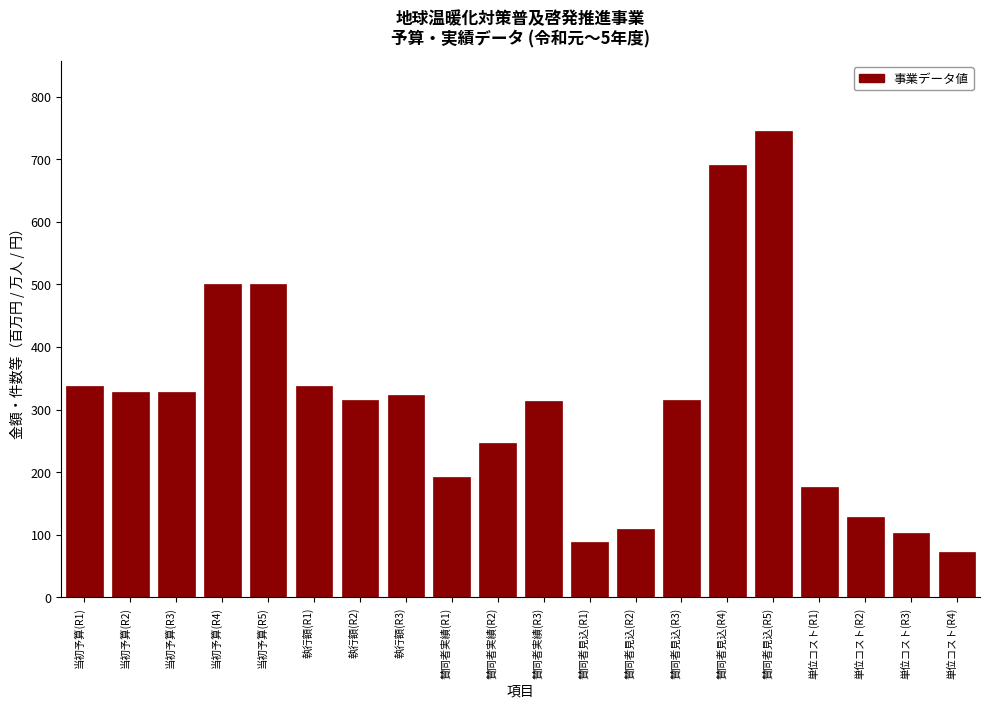

What is the approximate value at 執行額(R1), to the nearest 10?

340